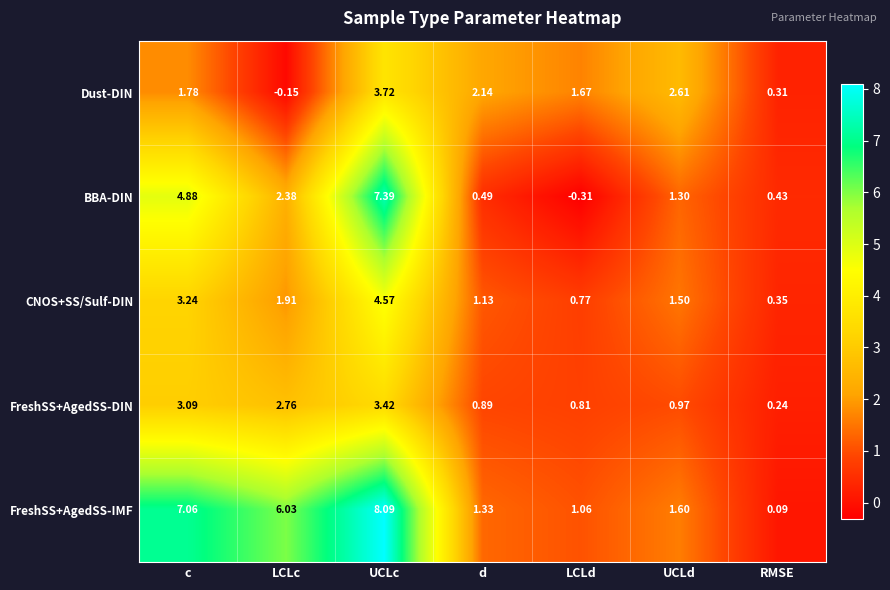

Which label corresponds to the largest value in the chart?

UCLc